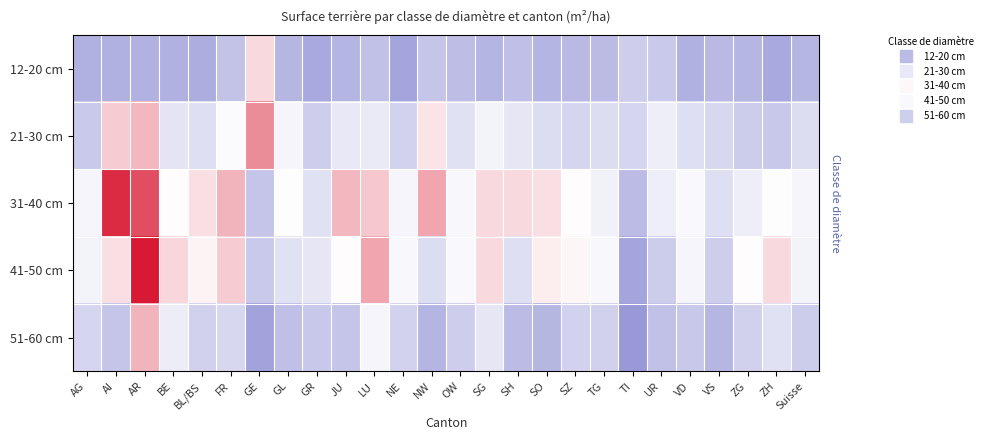

What is the difference between the highest and lowest values at BE?

4.5